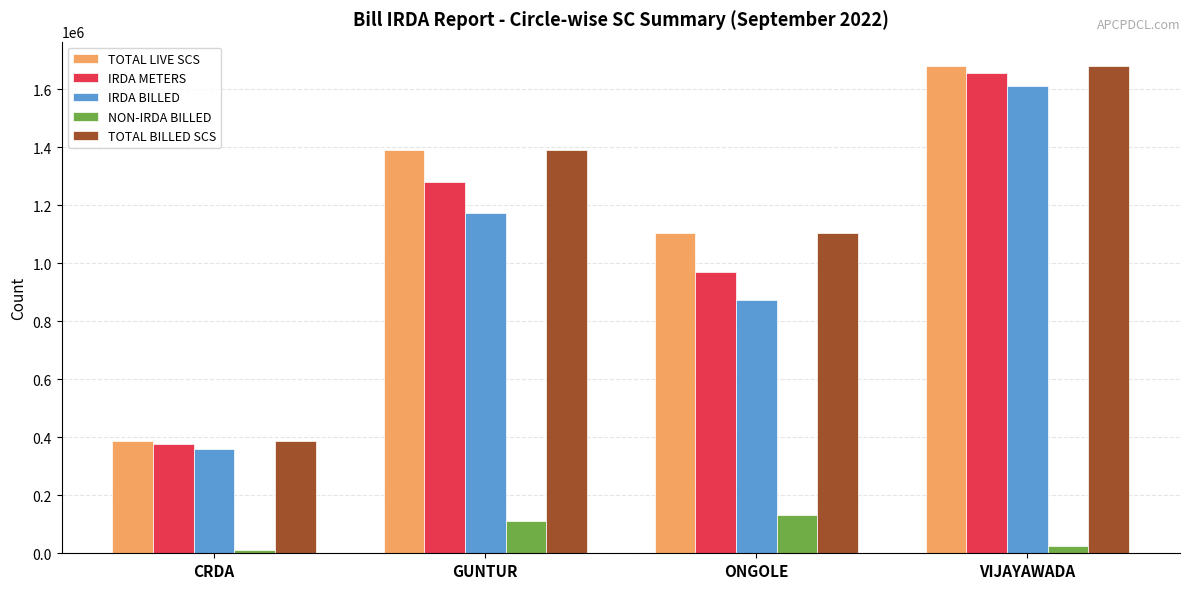

Reading left to right, list all the values displayed in this chart.

TOTAL LIVE SCS: CRDA=387510	GUNTUR=1391840	ONGOLE=1103372	VIJAYAWADA=1680580
IRDA METERS: CRDA=375336	GUNTUR=1279478	ONGOLE=970883	VIJAYAWADA=1655321
IRDA BILLED: CRDA=361084	GUNTUR=1173807	ONGOLE=874482	VIJAYAWADA=1610497
NON-IRDA BILLED: CRDA=12173	GUNTUR=112362	ONGOLE=132489	VIJAYAWADA=25259
TOTAL BILLED SCS: CRDA=387510	GUNTUR=1391840	ONGOLE=1103372	VIJAYAWADA=1680579